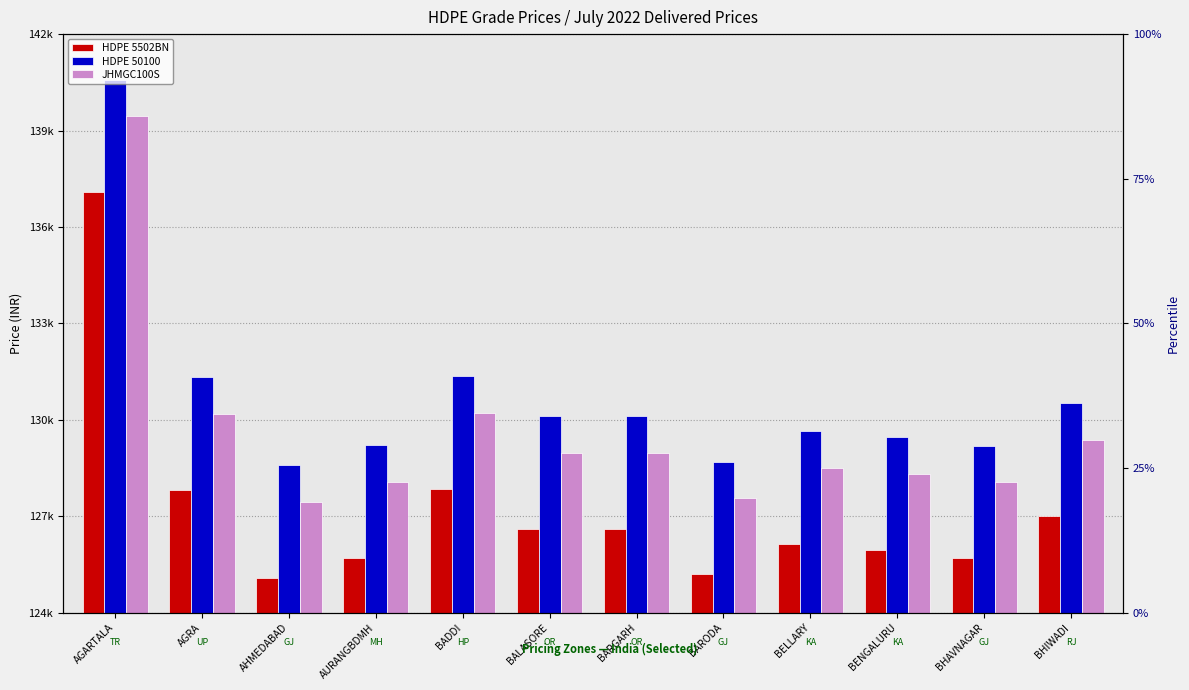

What is the difference between the maximum and minimum values in the JHMGC100S series?

11995